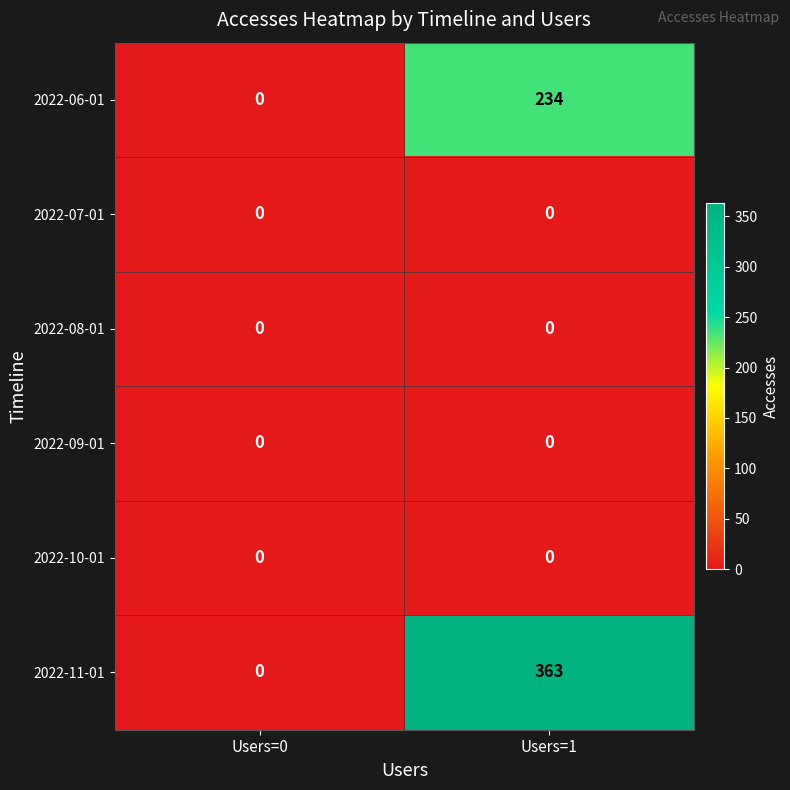

At which category is the sum across all series the highest?

Users=1